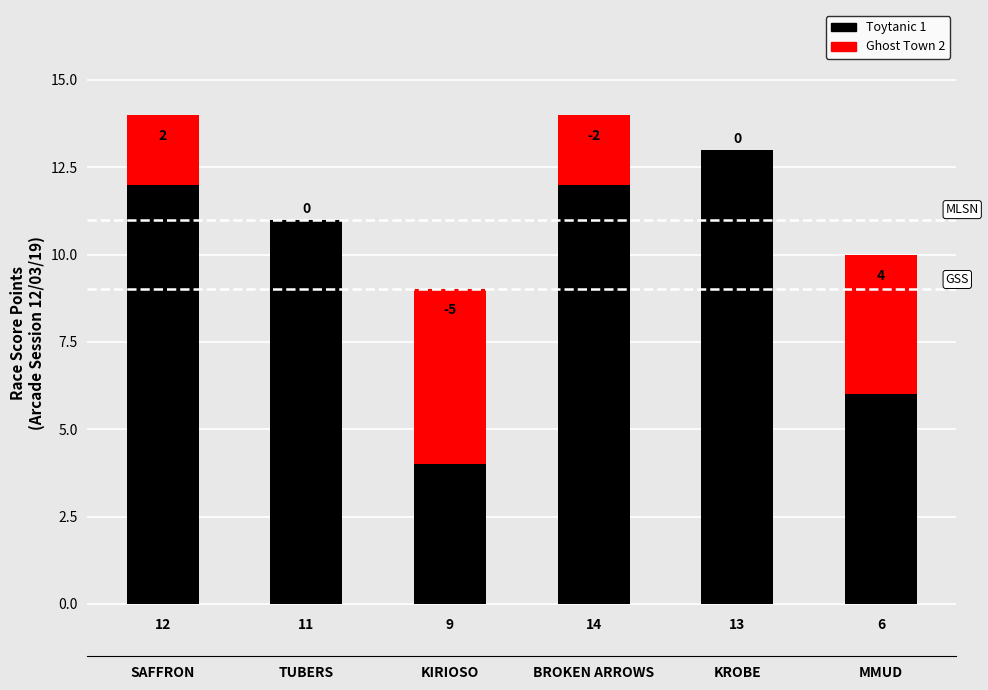

The chart shows a value of 3 at MMUD. True or false?

False